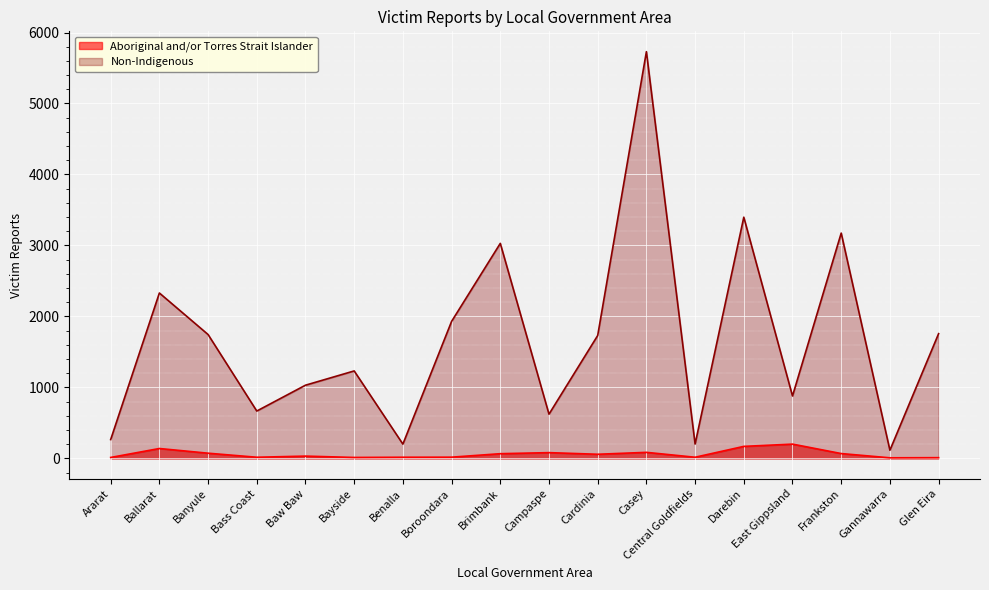

What is the sum of the Non-Indigenous values at Darebin and Gannawarra?

3513